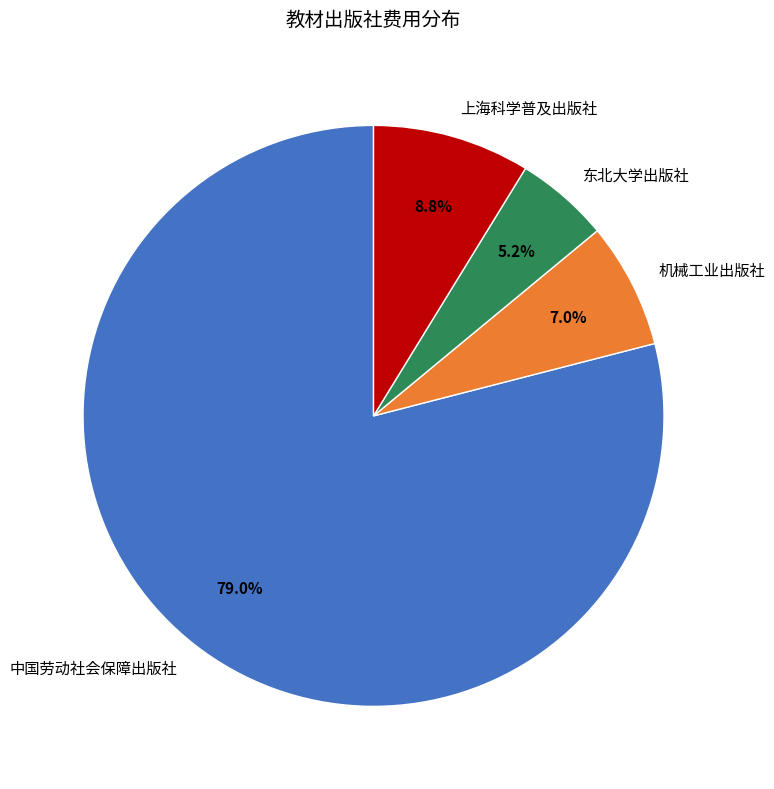

To the nearest percent, what is the difference between the 中国劳动社会保障出版社 and 机械工业出版社 slice percentages?

72%